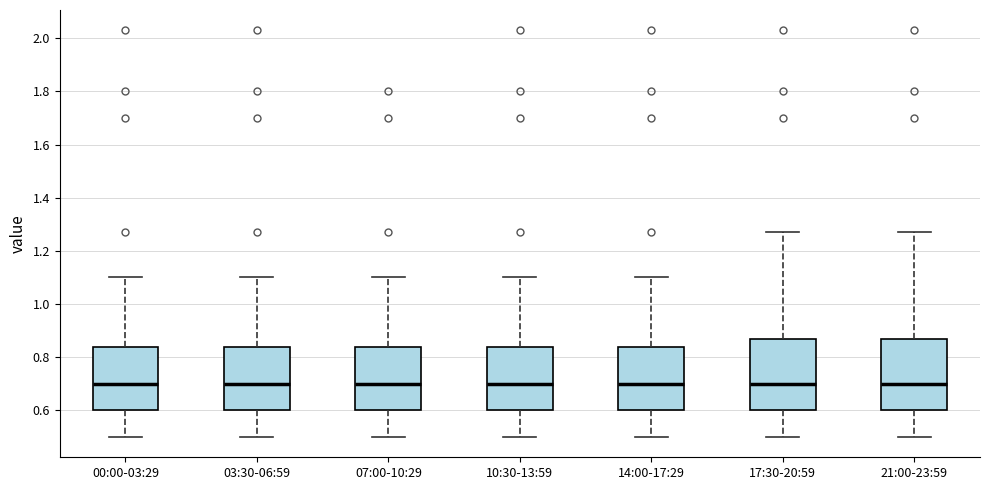

Where does the upper whisker of the box for 10:30-13:59 end on the y-axis? The values are not printed on the chart, so give them approximately, as read against the axis.

1.10